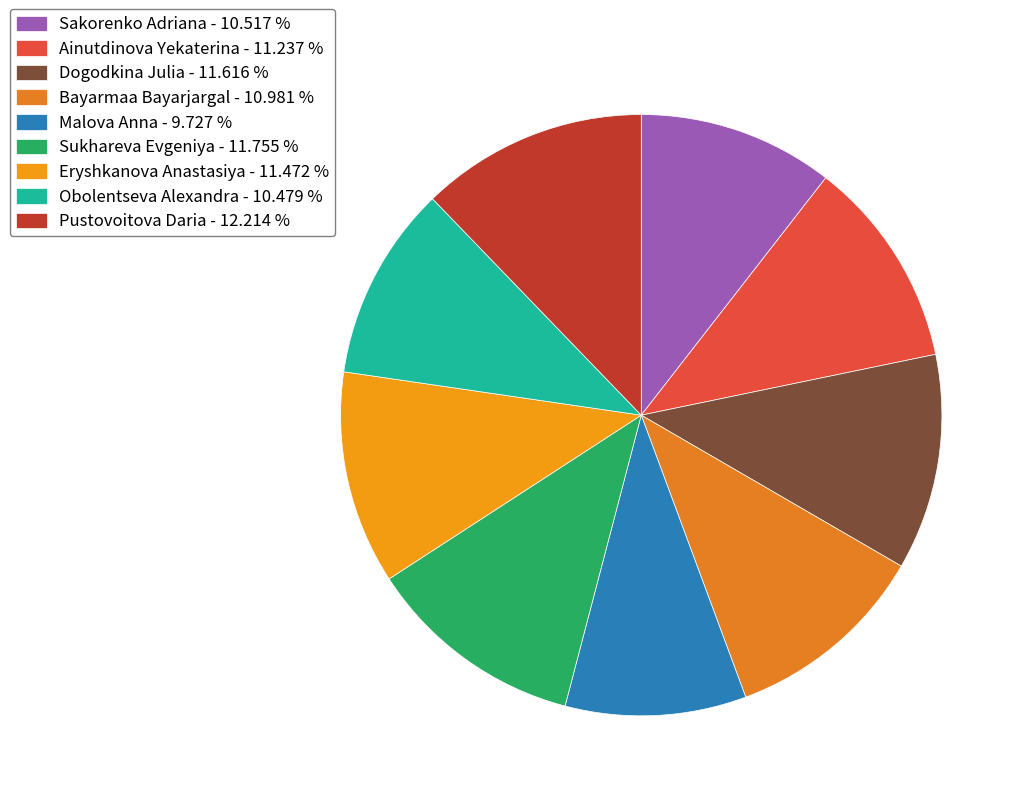

To the nearest percent, what is the combined percentage of Pustovoitova Daria and Ainutdinova Yekaterina?

23%